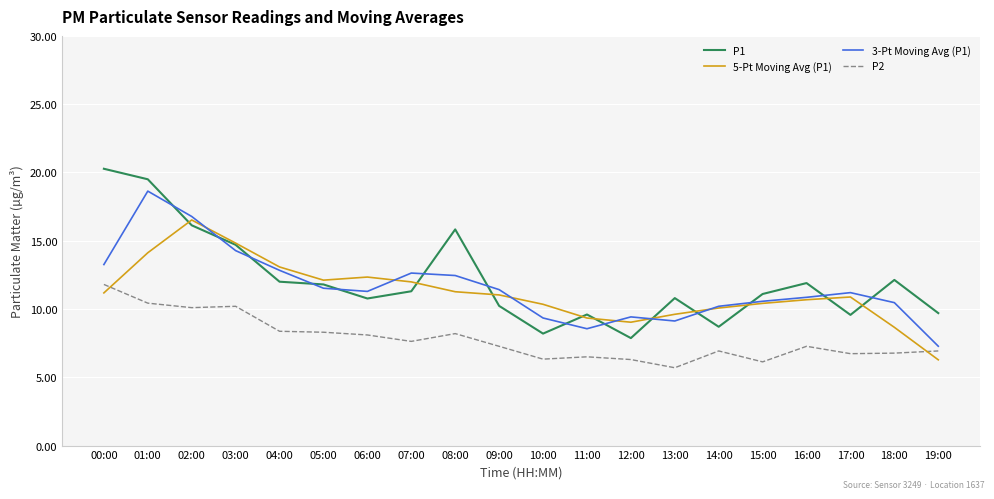

At how many categories does at least one series exceed 6?

20